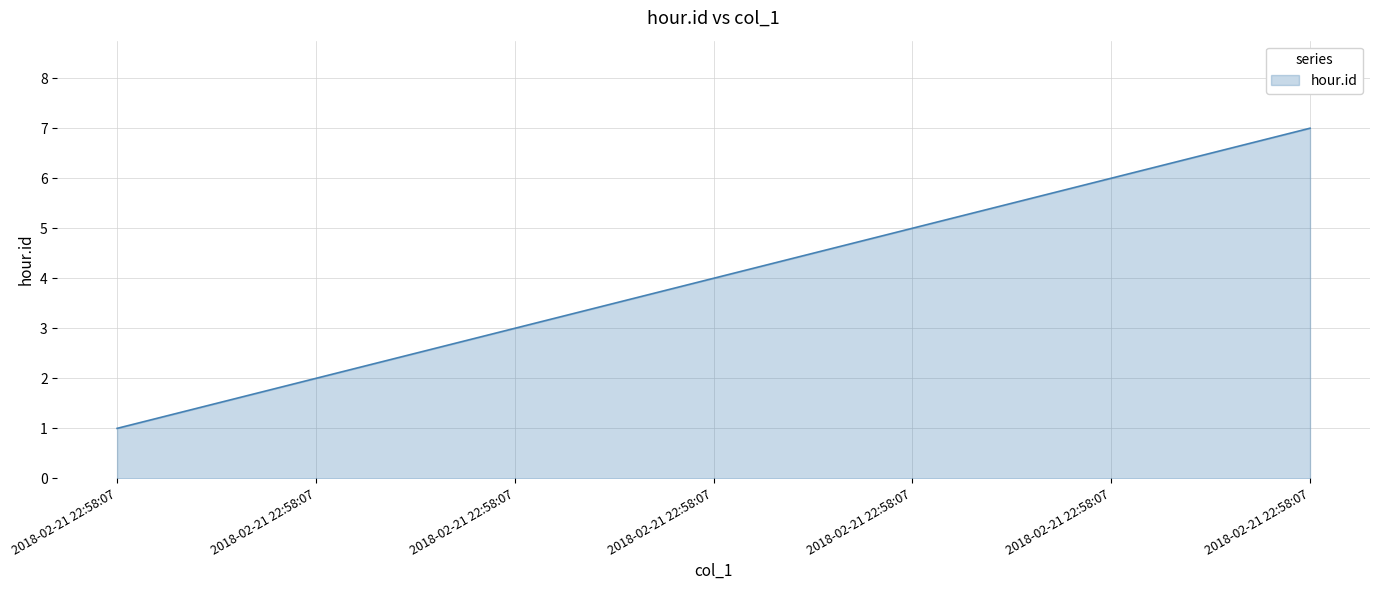

Where does the data first go above 4?

2018-02-21 22:58:07